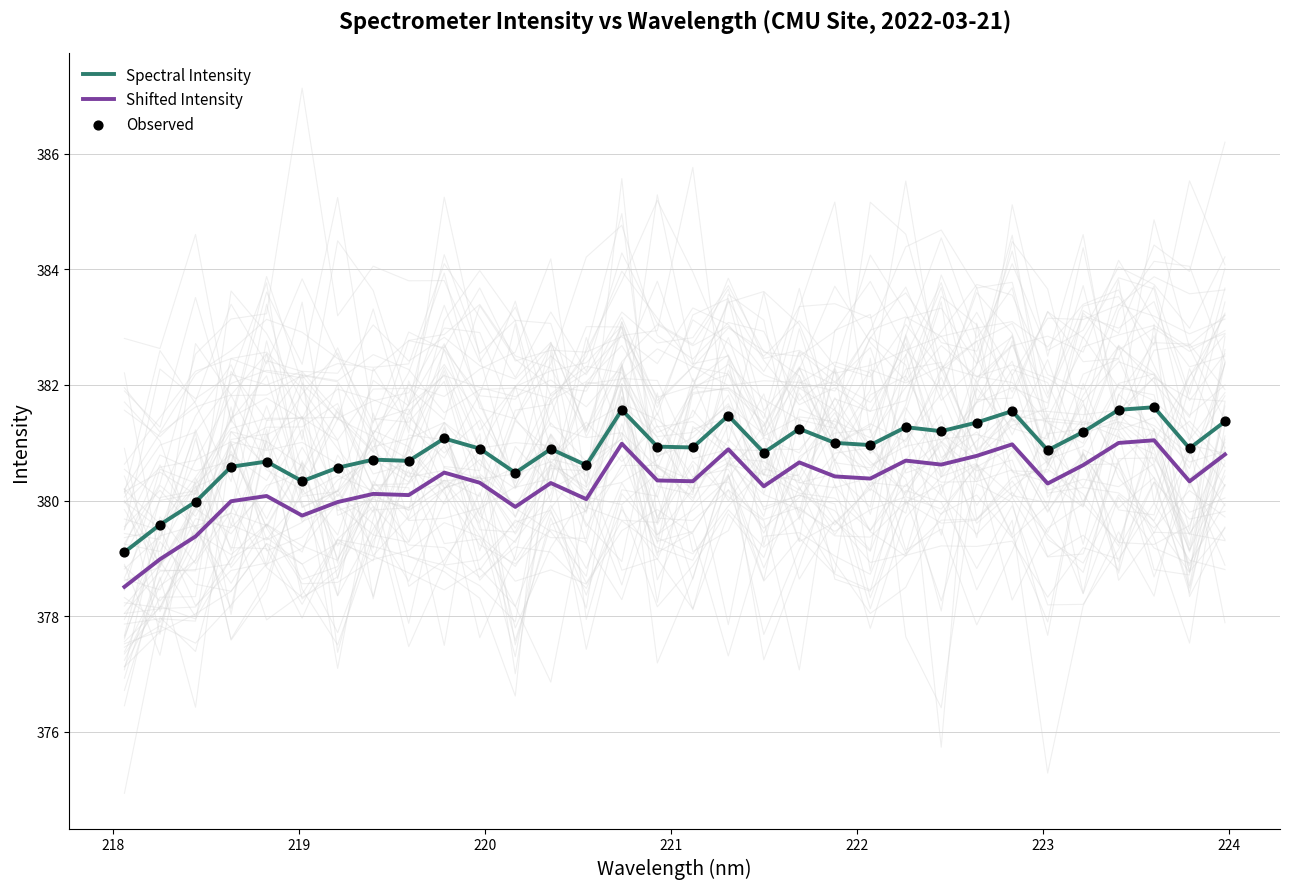

What is the lowest value of the Shifted Intensity series?

378.5